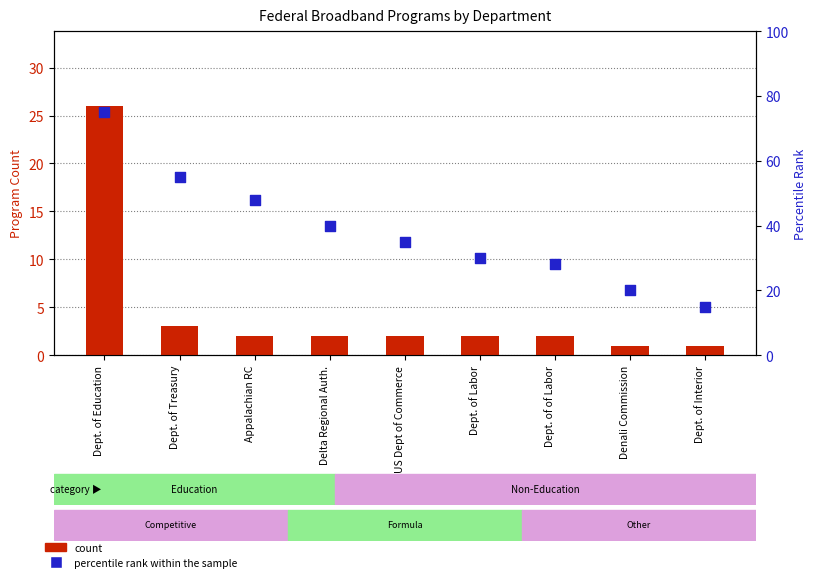

At which category is the sum across all series the highest?

Dept. of Education